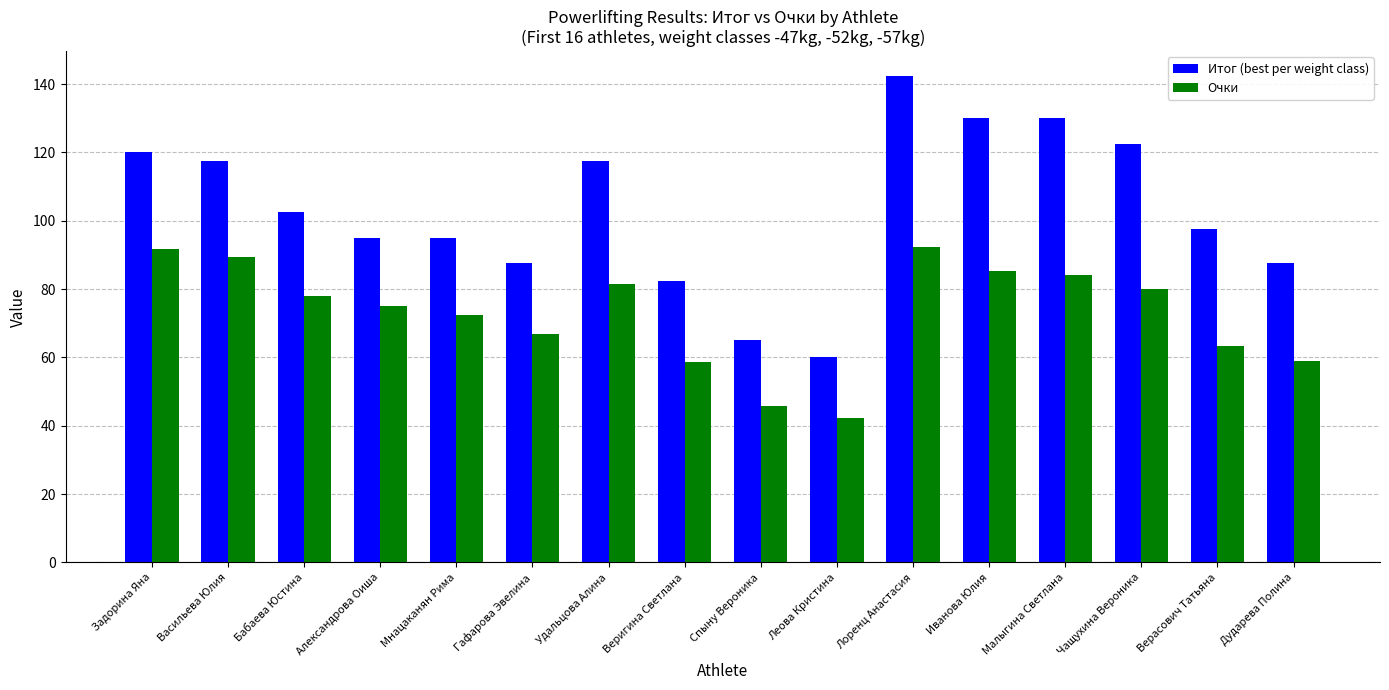

What is the approximate value of Итог (best per weight class) at Дударева Полина?

87.5